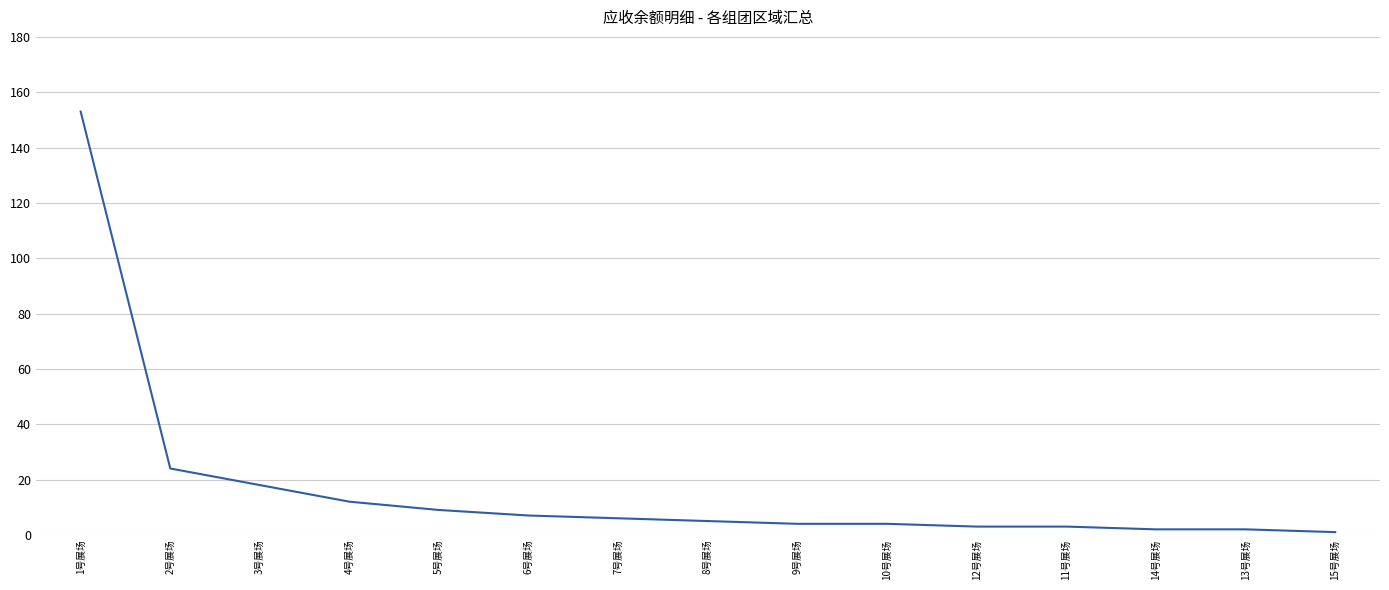

What is the greatest value displayed?

153